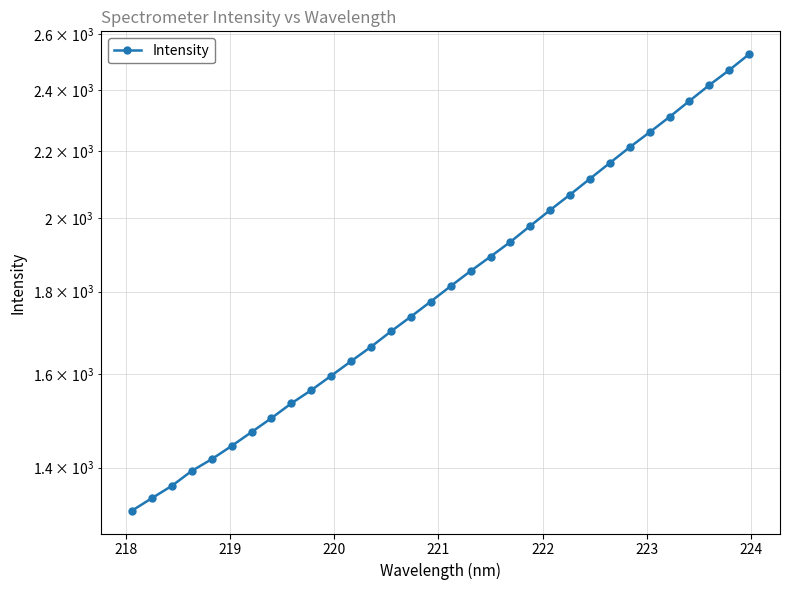

Does the chart have visible grid lines?

Yes